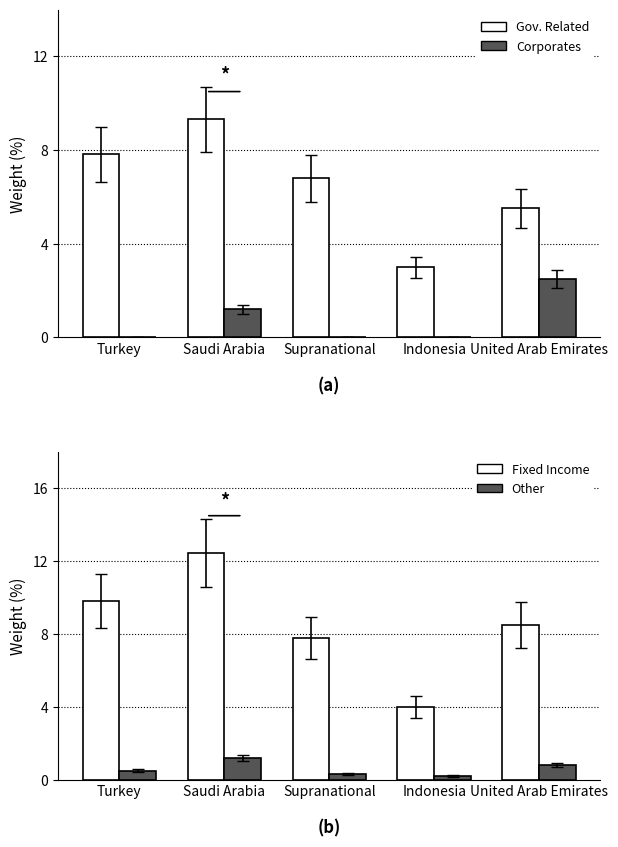

Which series has the widest spread of values?

Fixed Income